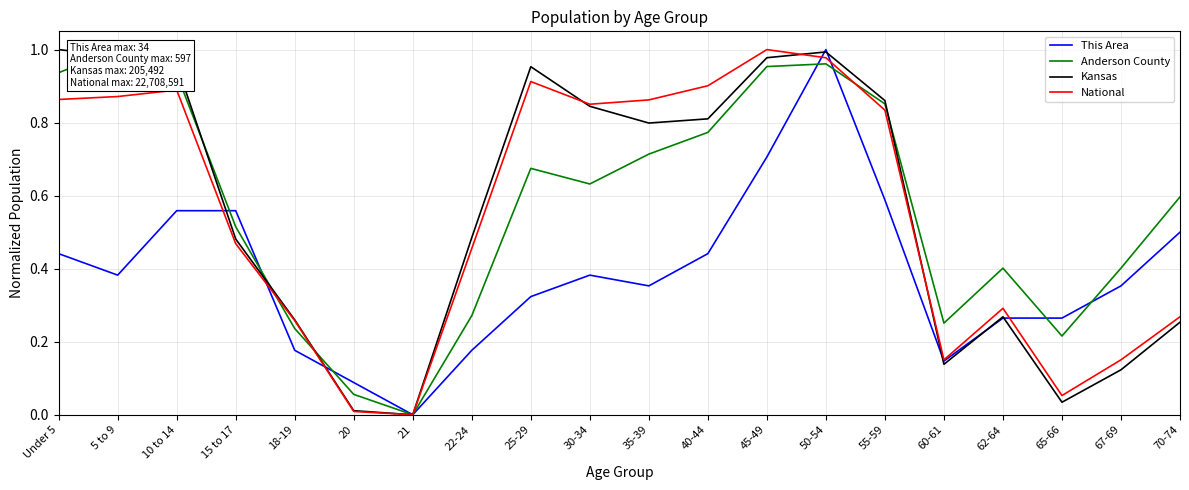

True or false: Anderson County has more than 1 interior local peaks.

True